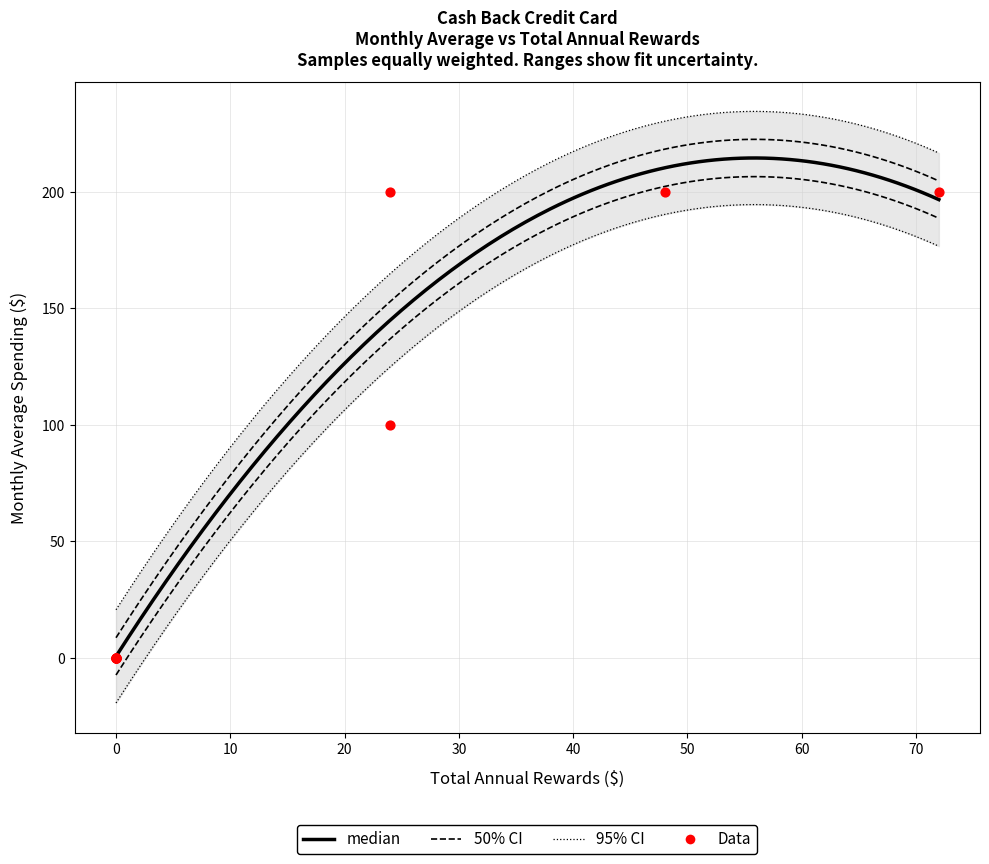

At how many categories does at least one series exceed 133?

3